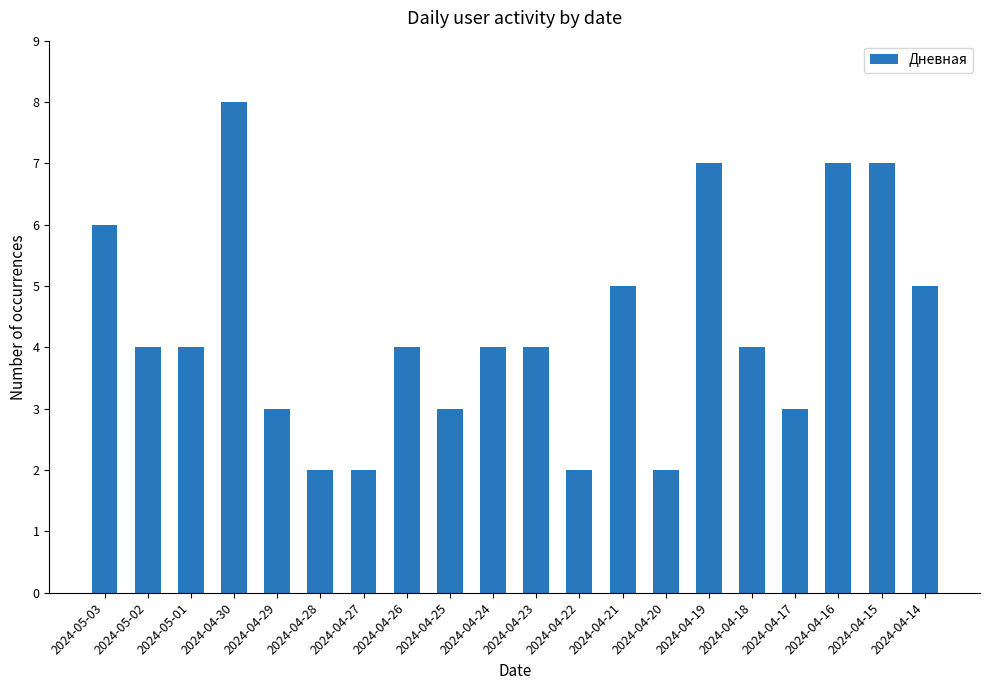

What is the value of the 15th bar from the left?

7